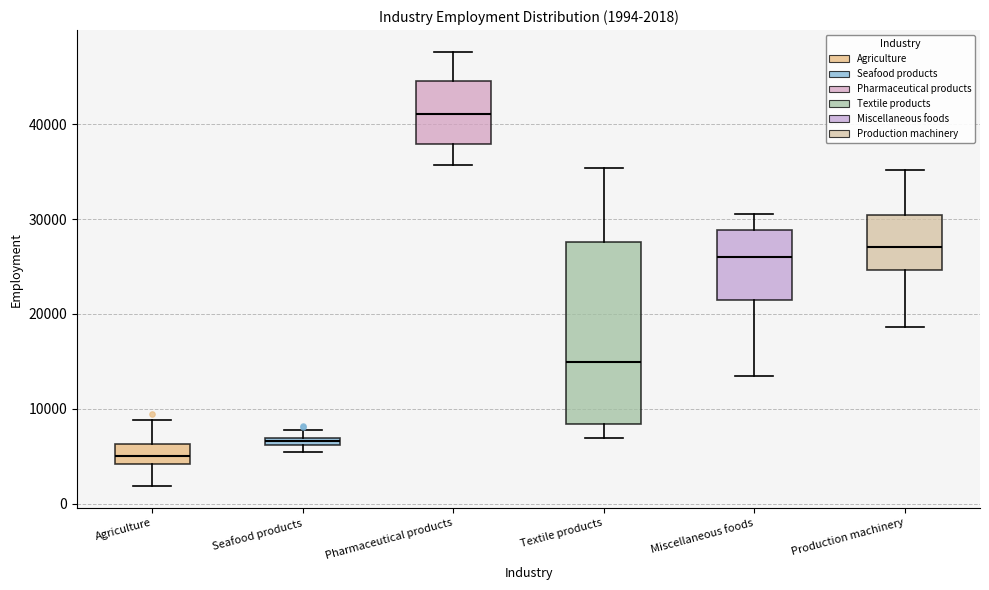

Which box has the lowest median line?

Agriculture